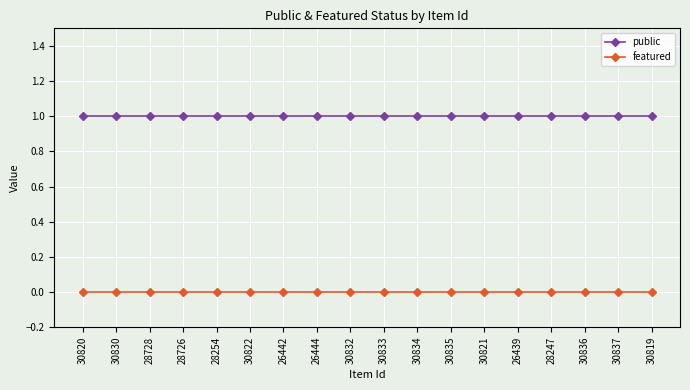

Rank the series by their maximum value, from highest to lowest.

public, featured